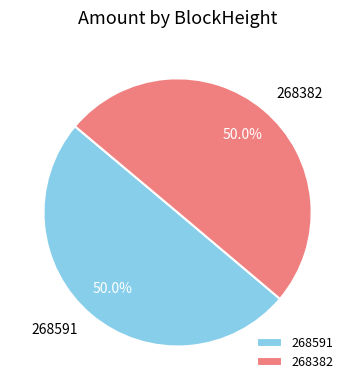

Is the sum of 268591 and 268382 greater than half?

Yes